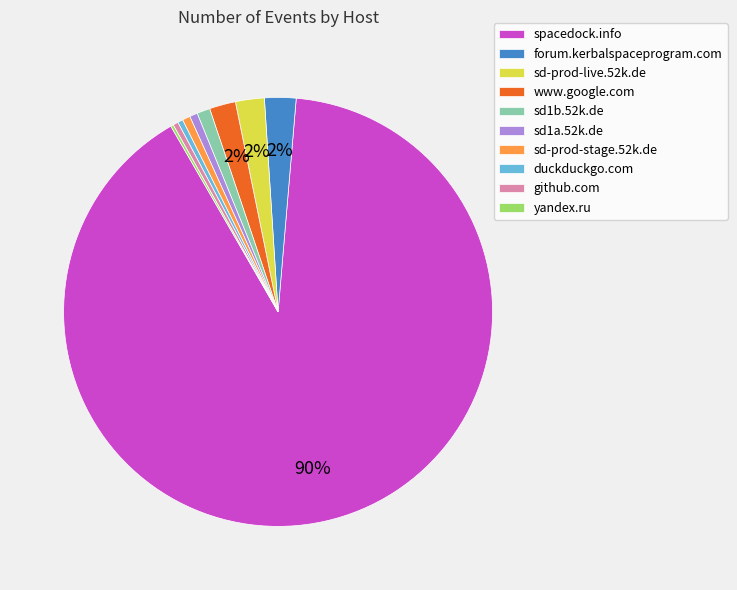

To the nearest percent, what is the difference between the github.com and sd-prod-live.52k.de slice percentages?

2%